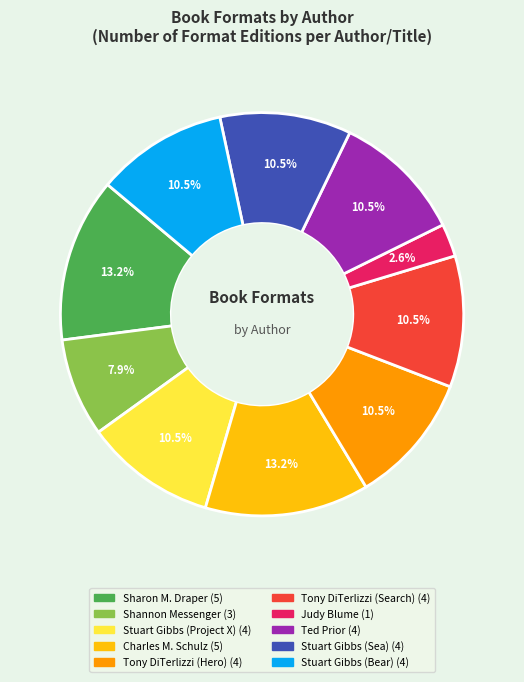

Does any single category account for the majority?

No